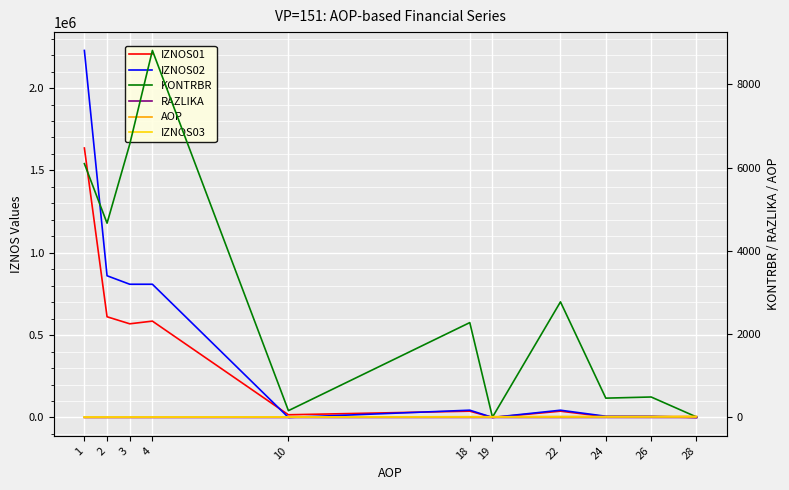

At how many categories does at least one series exceed 1856235?

1